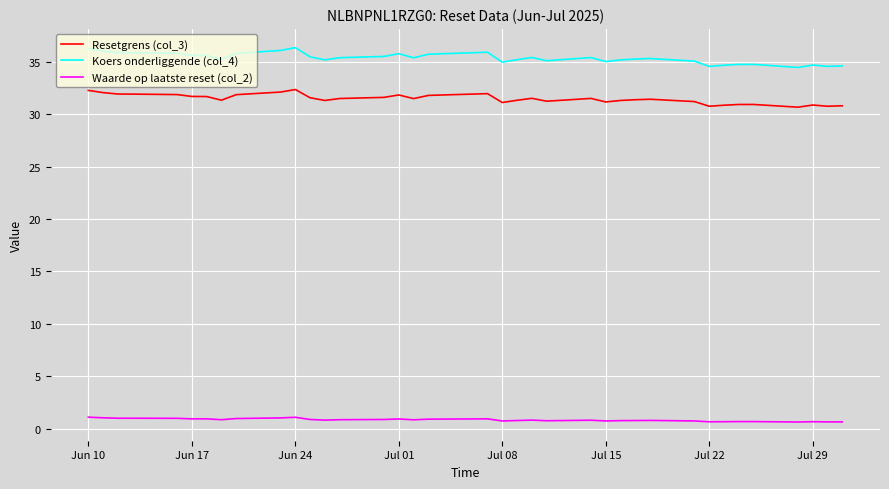

What is the difference between the maximum and minimum values in the Resetgrens (col_3) series?

1.7